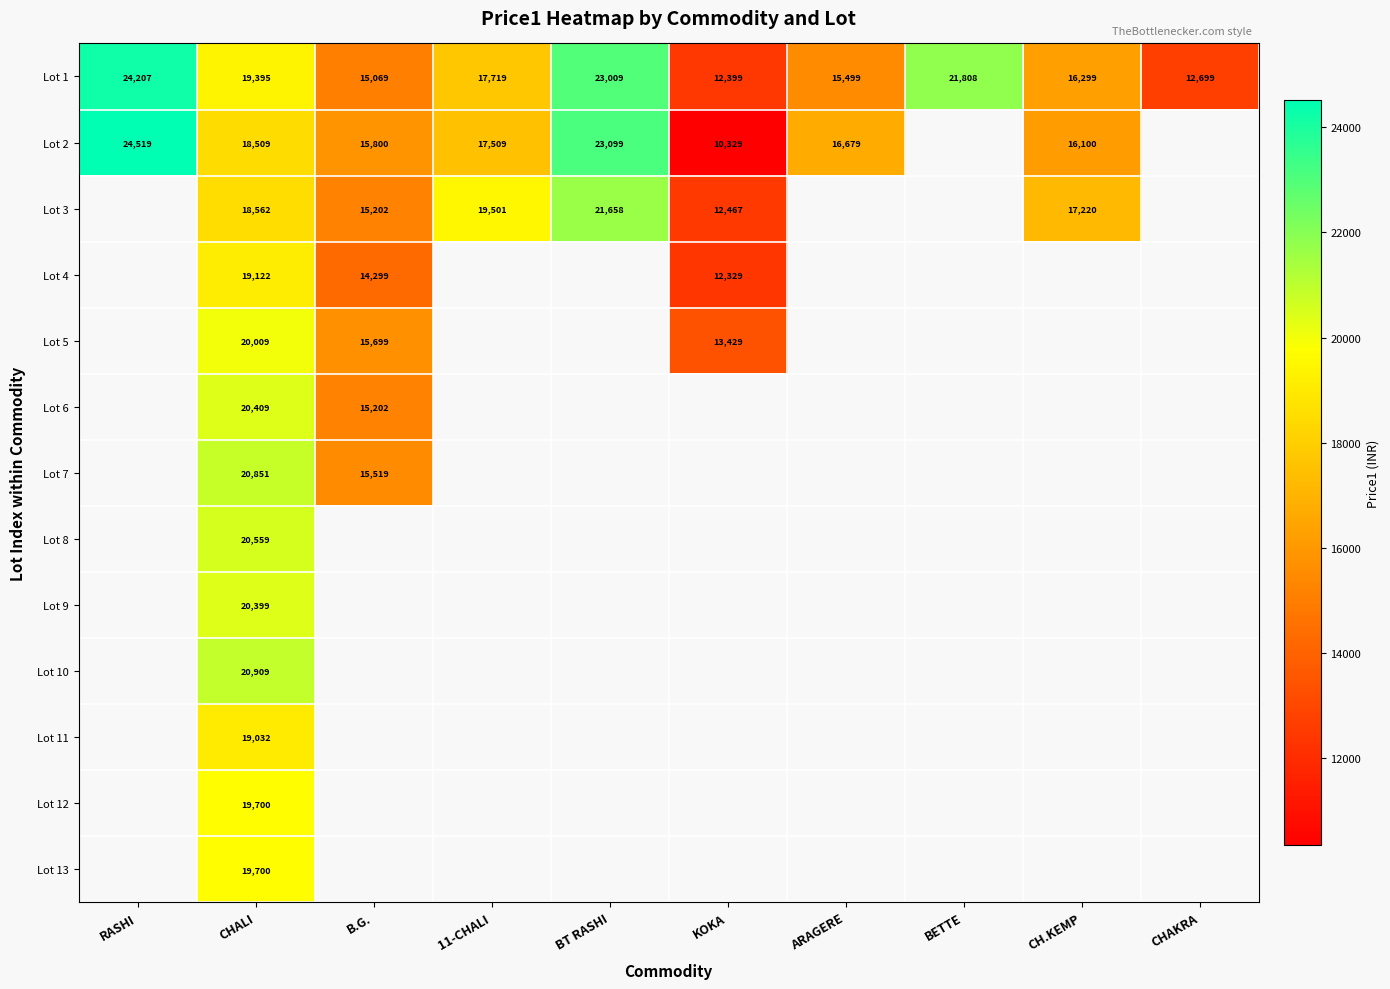

The Lot 2 series shows 10329 at KOKA. True or false?

True